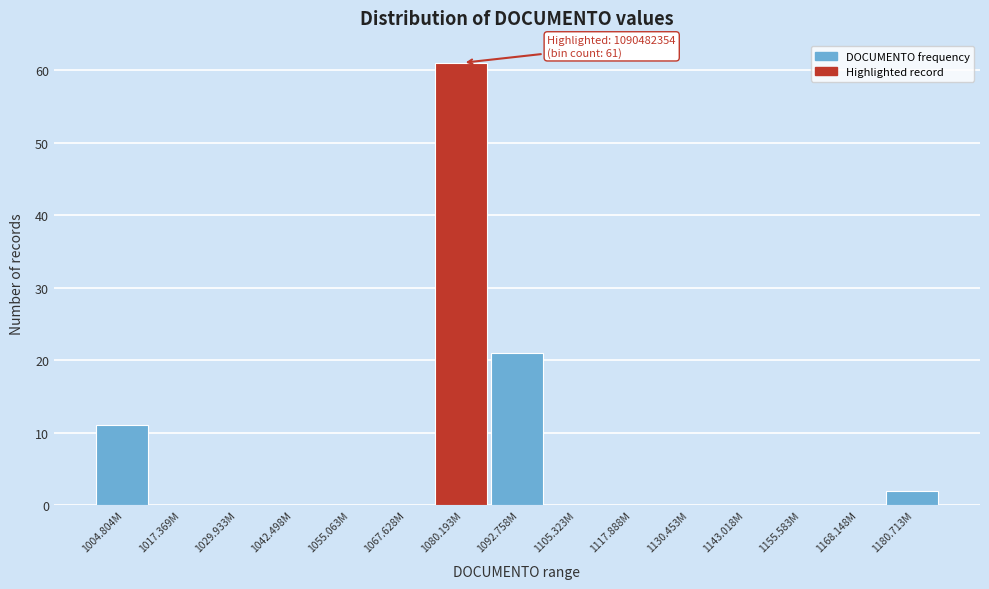

Reading left to right, what are all the values shown in this chart?

1004.804M=11	1017.369M=0	1029.933M=0	1042.498M=0	1055.063M=0	1067.628M=0	1080.193M=61	1092.758M=21	1105.323M=0	1117.888M=0	1130.453M=0	1143.018M=0	1155.583M=0	1168.148M=0	1180.713M=2